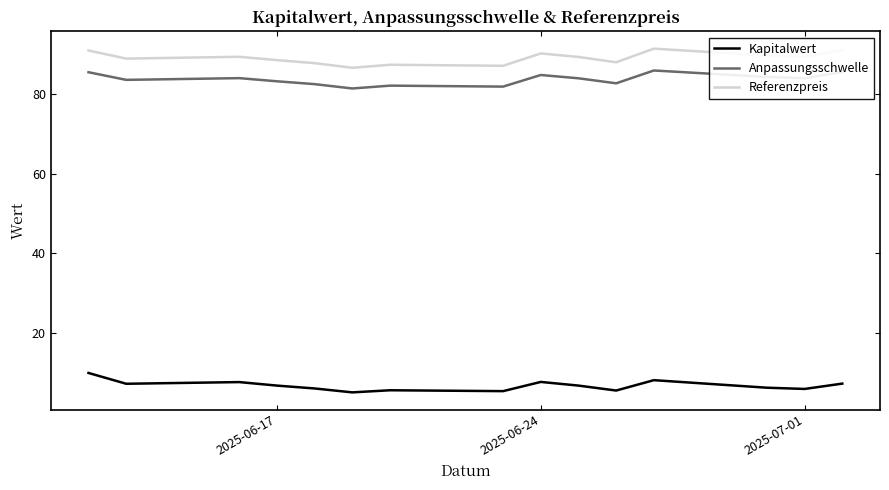

True or false: Kapitalwert and Referenzpreis cross at least once.

False